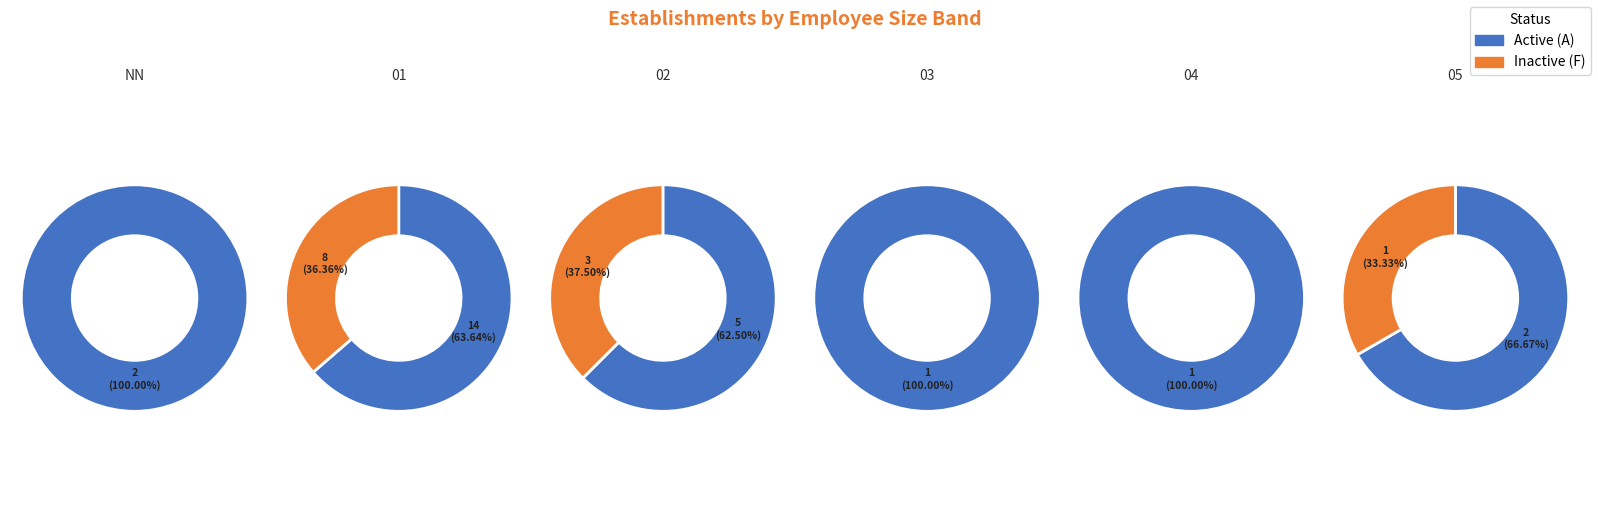

Does 01 account for over 50% of the chart?

Yes